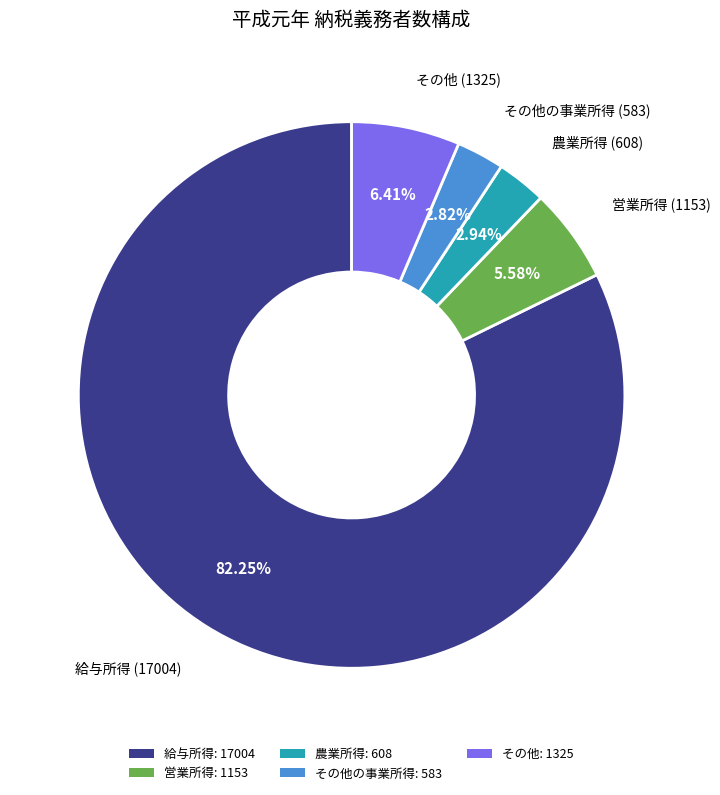

Do 農業所得: 608 and その他の事業所得: 583 together represent more than half of the pie?

No